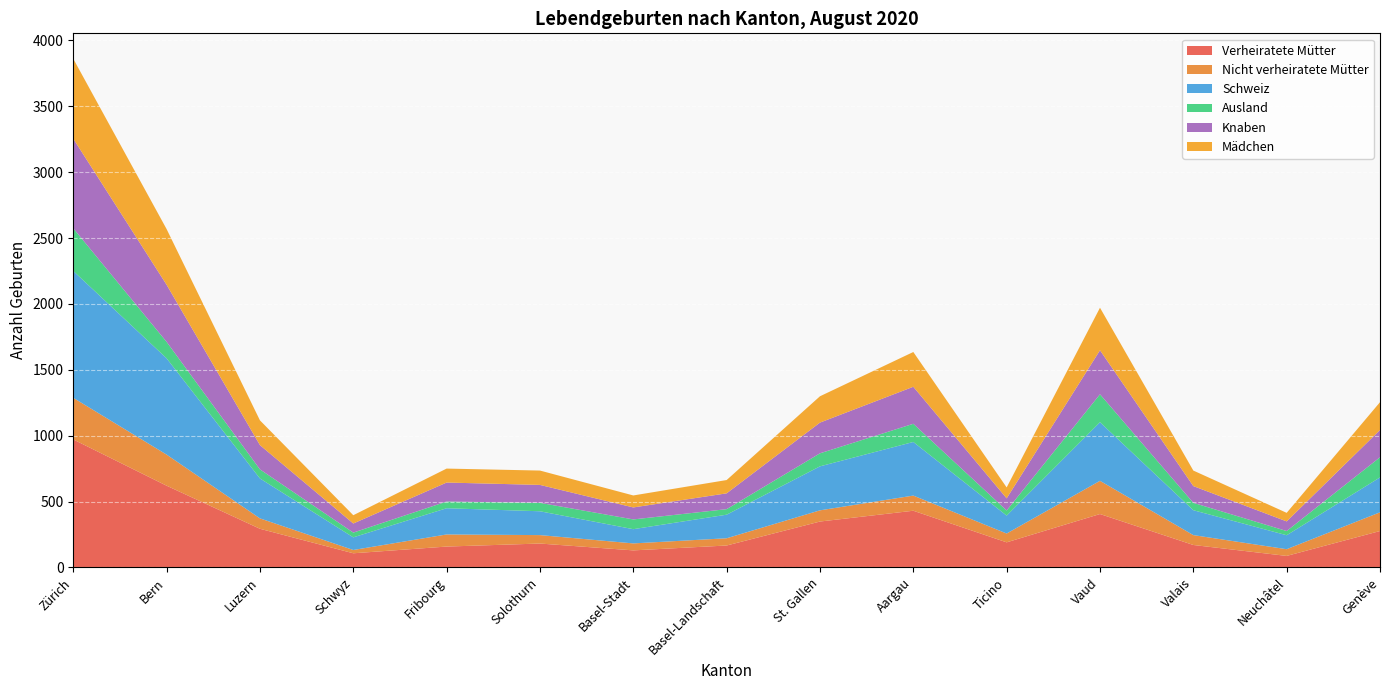

Reading left to right, what are all the values shown in this chart?

Verheiratete Mütter: Zürich=971	Bern=620	Luzern=293	Schwyz=107	Fribourg=158	Solothurn=181	Basel-Stadt=129	Basel-Landschaft=166	St. Gallen=348	Aargau=430	Ticino=190	Vaud=405	Valais=170	Neuchâtel=87	Genève=276
Nicht verheiratete Mütter: Zürich=316	Bern=236	Luzern=79	Schwyz=25	Fribourg=92	Solothurn=64	Basel-Stadt=53	Basel-Landschaft=55	St. Gallen=85	Aargau=115	Ticino=67	Vaud=252	Valais=75	Neuchâtel=51	Genève=142
Schweiz: Zürich=963	Bern=731	Luzern=303	Schwyz=96	Fribourg=199	Solothurn=181	Basel-Stadt=108	Basel-Landschaft=179	St. Gallen=334	Aargau=407	Ticino=136	Vaud=445	Valais=189	Neuchâtel=106	Genève=265
Ausland: Zürich=324	Bern=125	Luzern=69	Schwyz=36	Fribourg=51	Solothurn=64	Basel-Stadt=74	Basel-Landschaft=42	St. Gallen=99	Aargau=138	Ticino=39	Vaud=212	Valais=56	Neuchâtel=32	Genève=153
Knaben: Zürich=680	Bern=433	Luzern=184	Schwyz=69	Fribourg=144	Solothurn=136	Basel-Stadt=91	Basel-Landschaft=120	St. Gallen=233	Aargau=281	Ticino=92	Vaud=334	Valais=127	Neuchâtel=73	Genève=207
Mädchen: Zürich=607	Bern=423	Luzern=188	Schwyz=63	Fribourg=106	Solothurn=109	Basel-Stadt=91	Basel-Landschaft=101	St. Gallen=200	Aargau=264	Ticino=83	Vaud=323	Valais=118	Neuchâtel=65	Genève=211